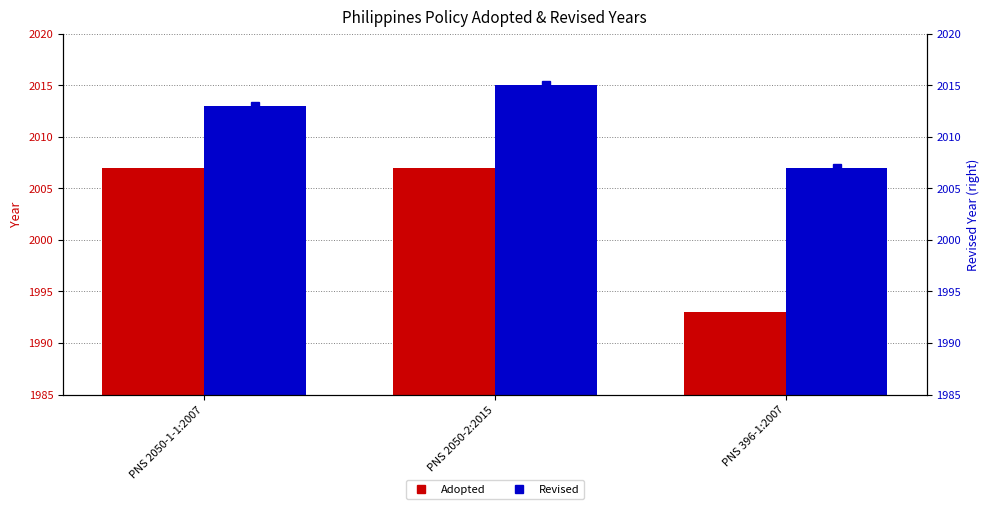

What is the label of the 2nd bar from the right?

PNS 2050-2:2015